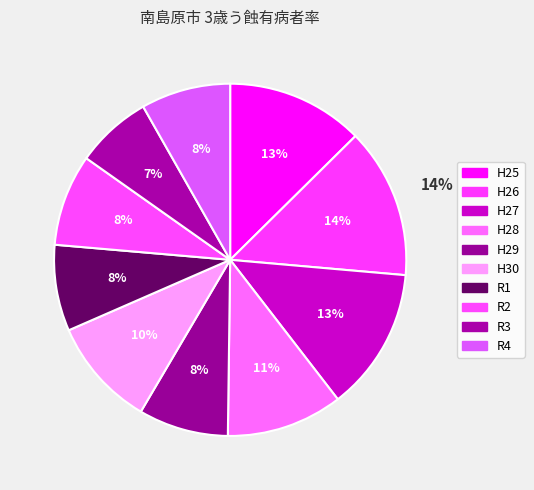

What is the smallest slice in the pie chart?

R3